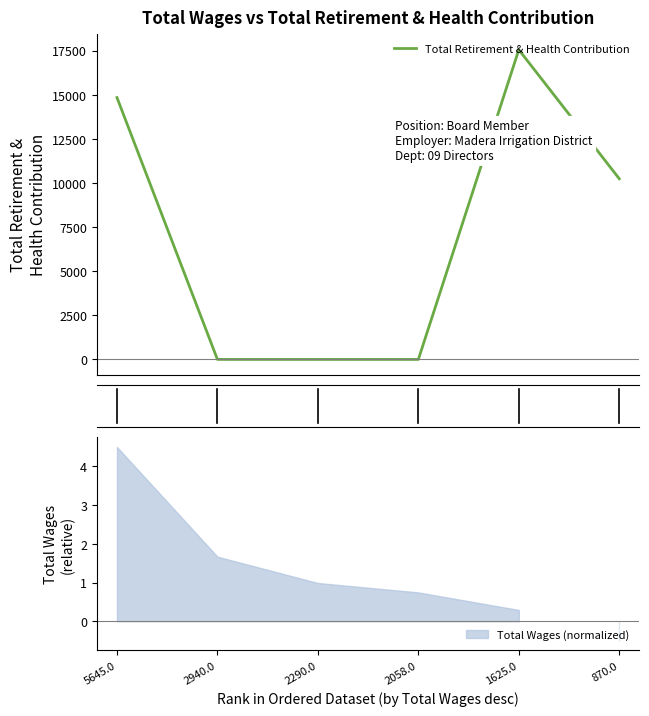

At which label does the data first exceed 10237?

5645.0